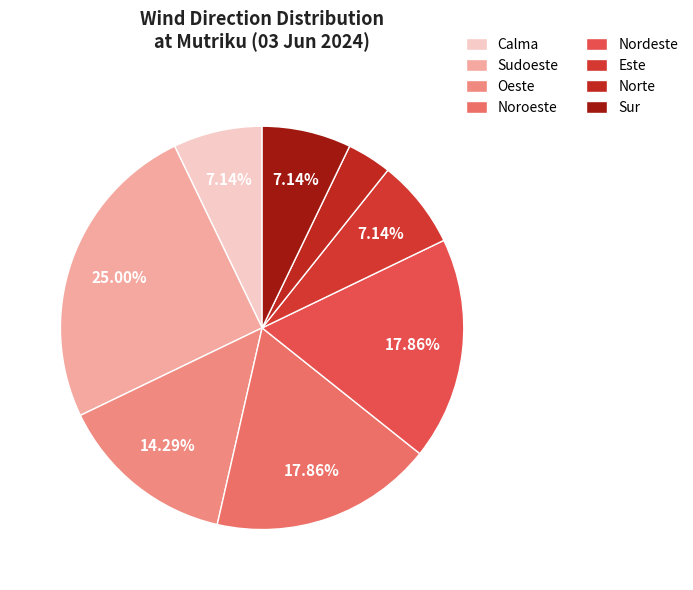

Combined, what portion of the pie is Este and Sur?

14.3%